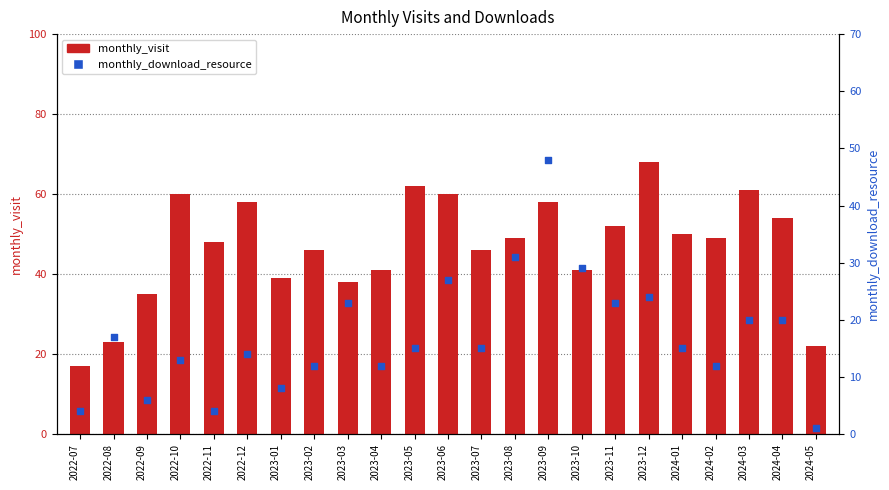

What are all the series names shown in the legend?

monthly_visit, monthly_download_resource